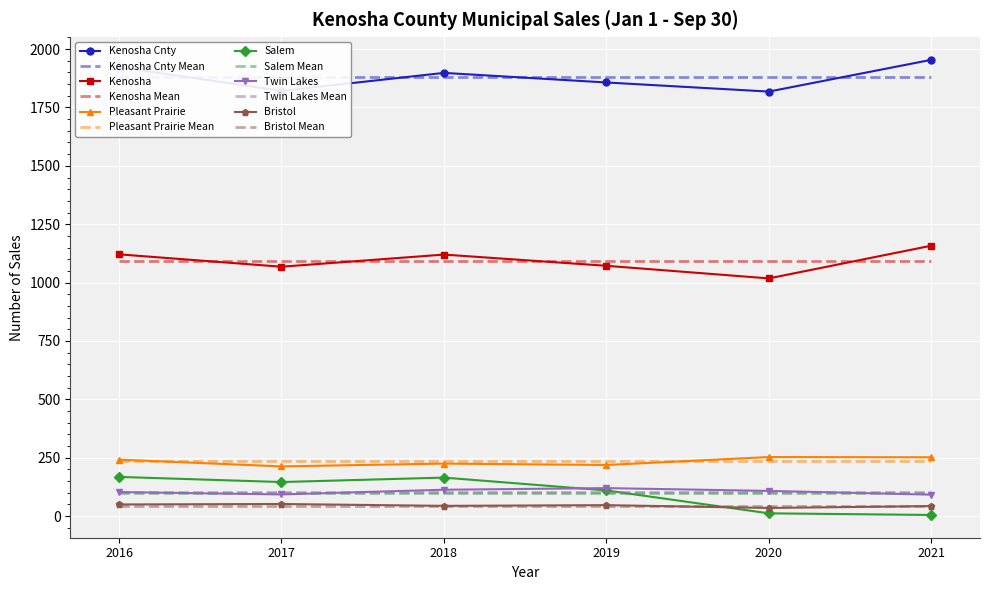

Reading right to left, what are all the values shown in this chart?

Kenosha Cnty: 1954	1818	1857	1898	1821	1923
Kenosha: 1158	1018	1072	1120	1068	1121
Pleasant Prairie: 252	253	219	225	213	242
Salem: 5	12	110	165	146	168
Twin Lakes: 92	108	120	113	93	103
Bristol: 43	35	47	44	52	50